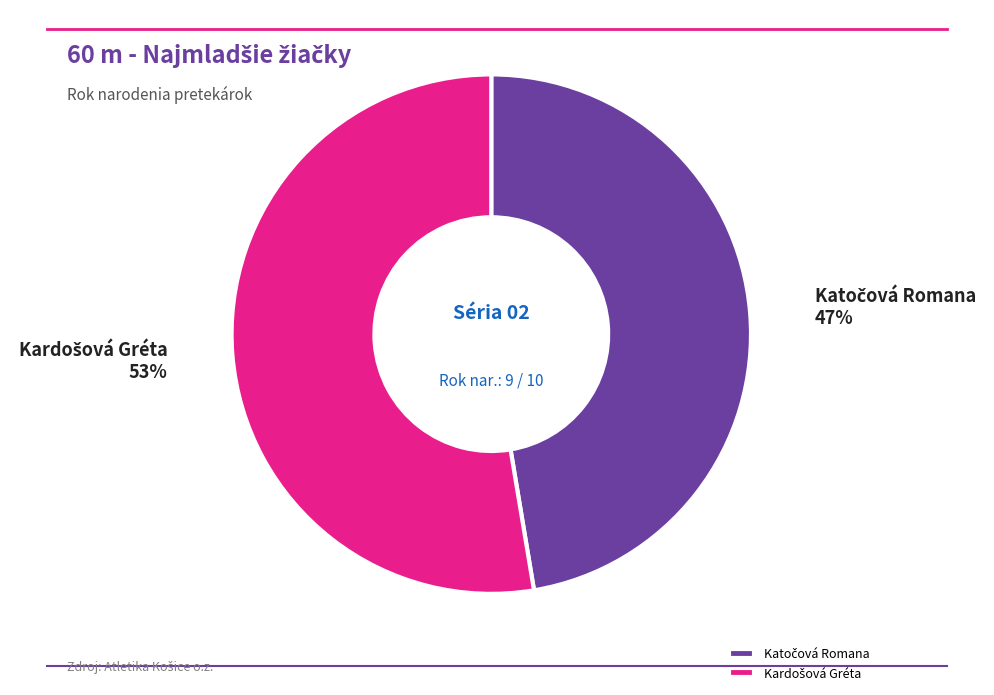

To the nearest percent, what is the average slice percentage?

50%